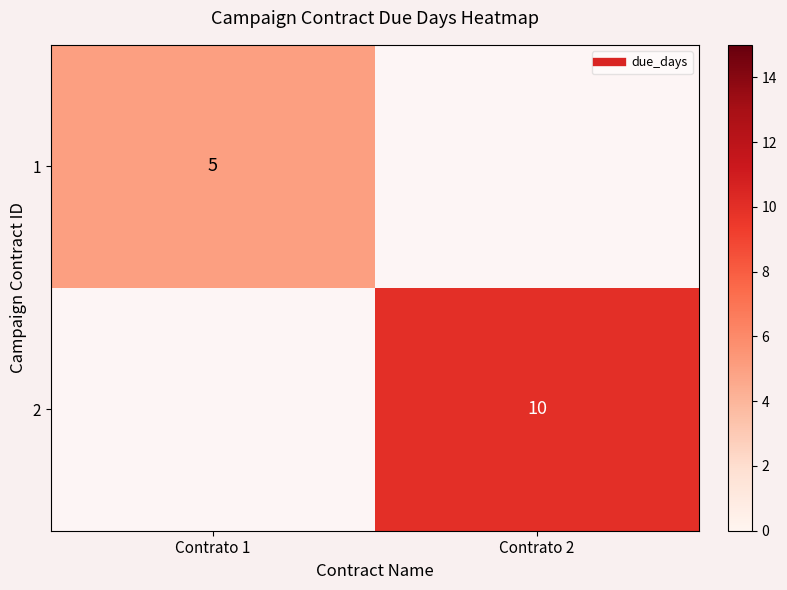

Between Contrato 2 and Contrato 1, which is larger?

Contrato 1